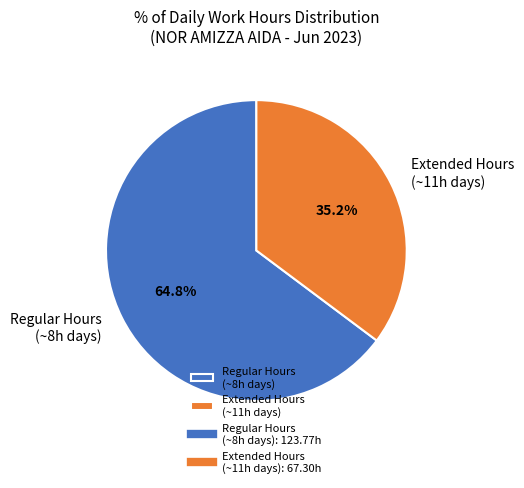

Is there a majority slice in this chart?

Yes